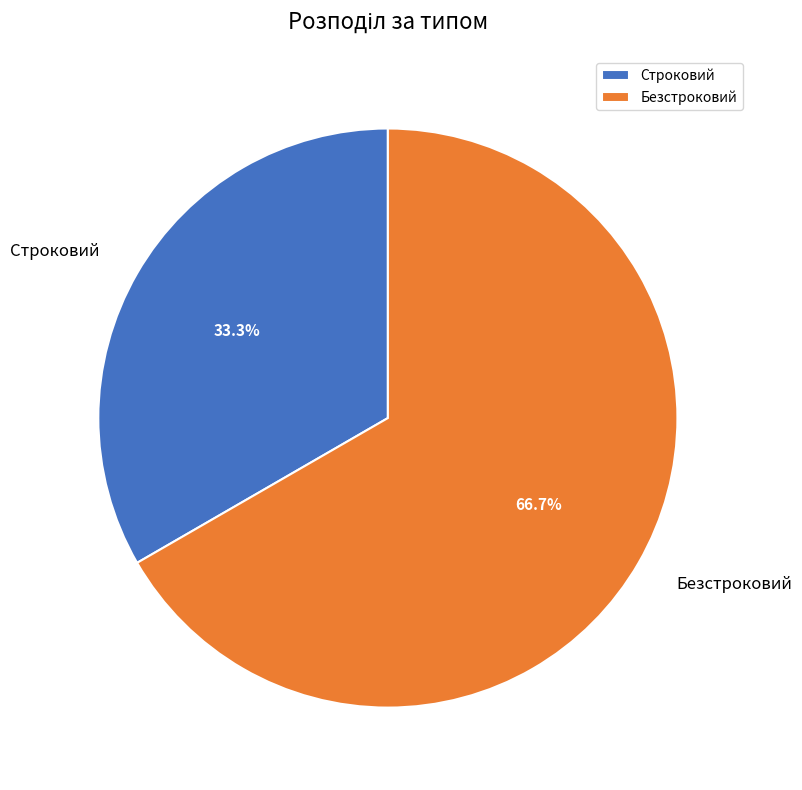

Count the number of slices in the pie.

2